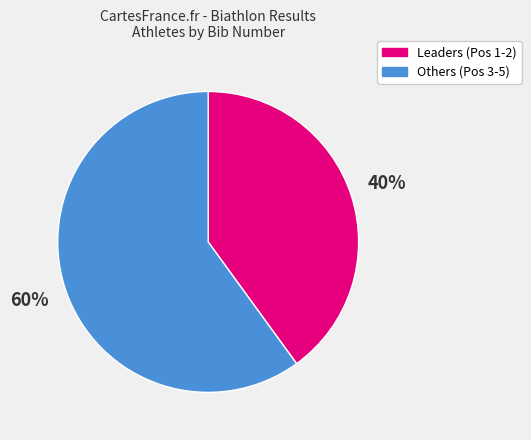

Is there a majority slice in this chart?

Yes